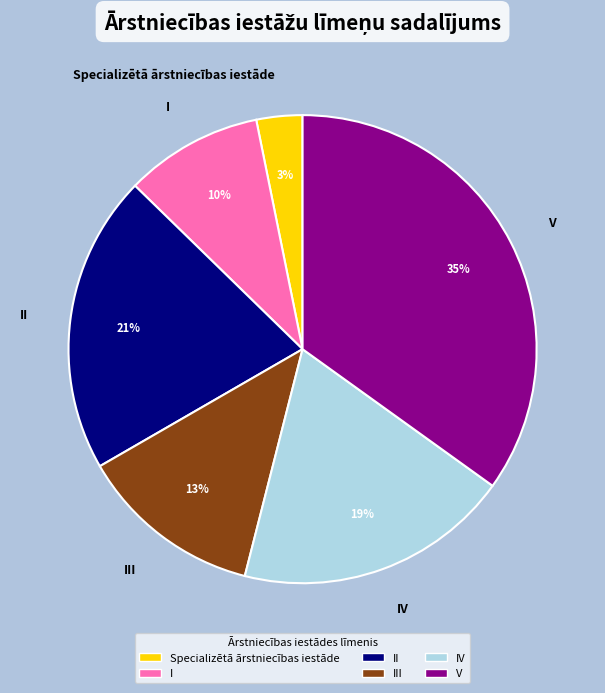

What is the largest slice in the pie chart?

V